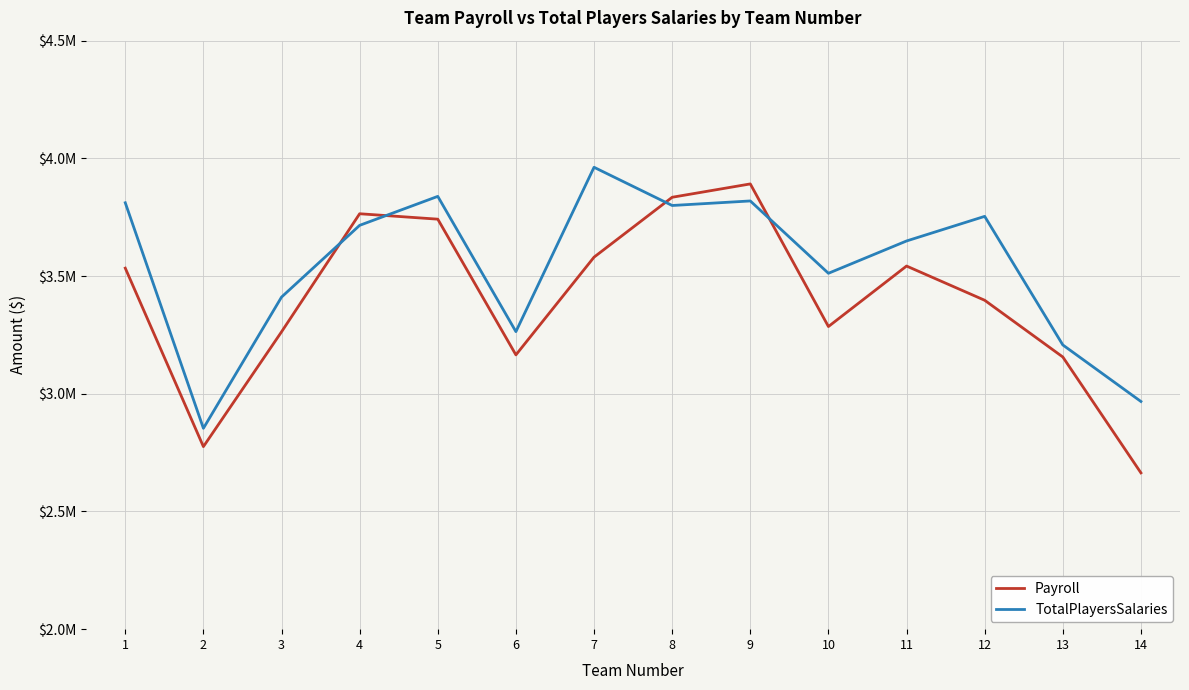

The value of TotalPlayersSalaries at 3 is 5981006. True or false?

False